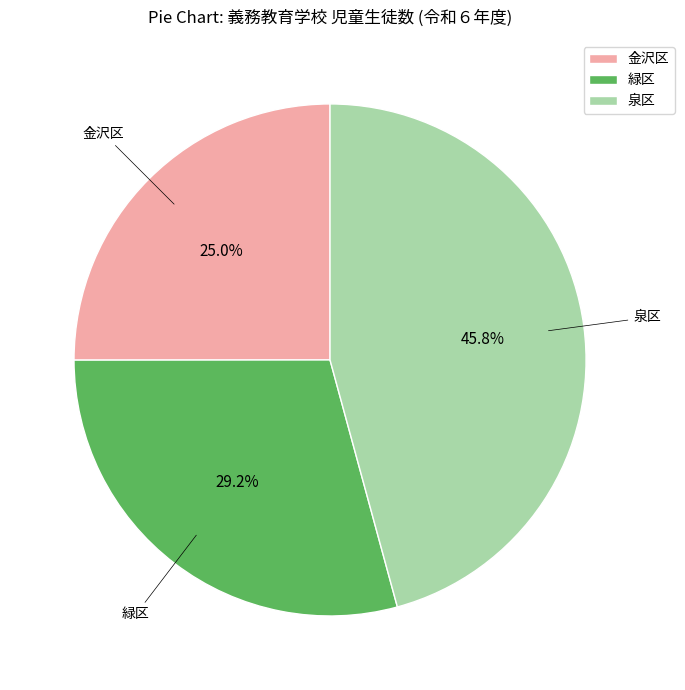

Does any single category account for the majority?

No